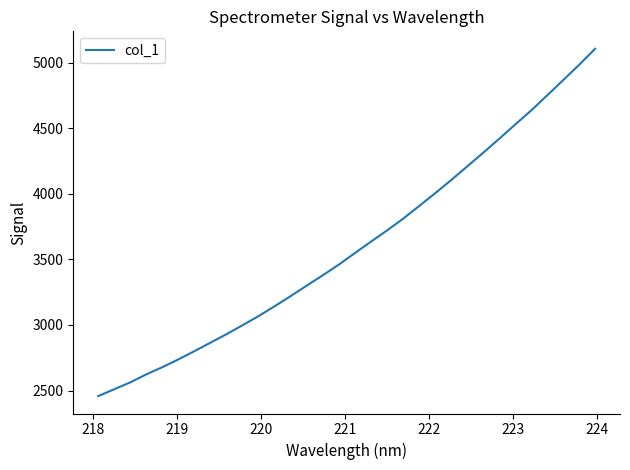

What is the minimum value shown in the chart?

2457.8